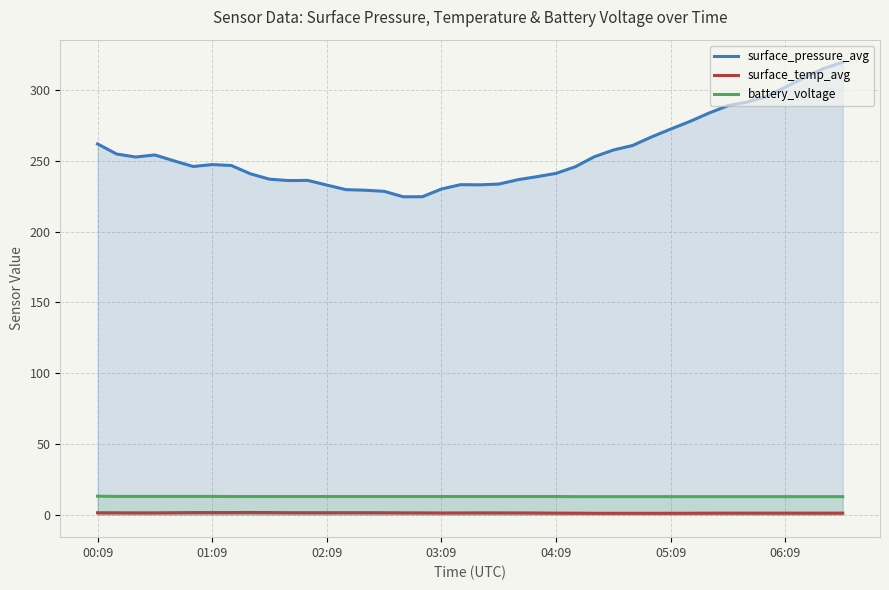

Which series has the largest range (max minus min)?

surface_pressure_avg